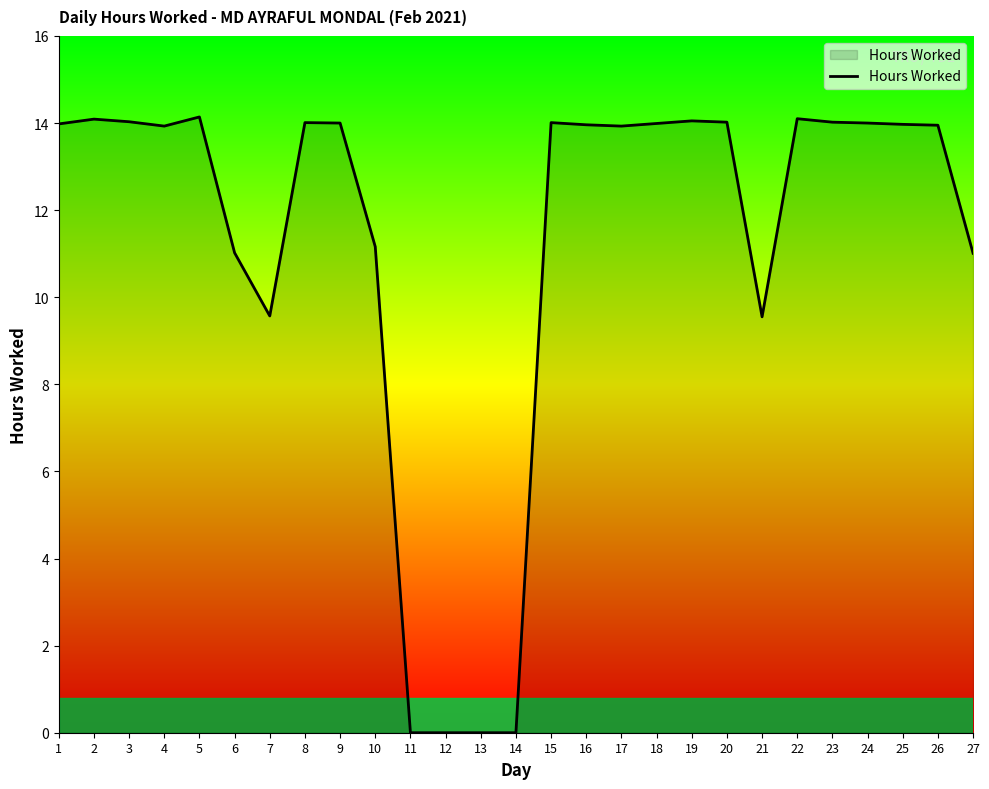

What is the maximum value shown in the chart?

14.1